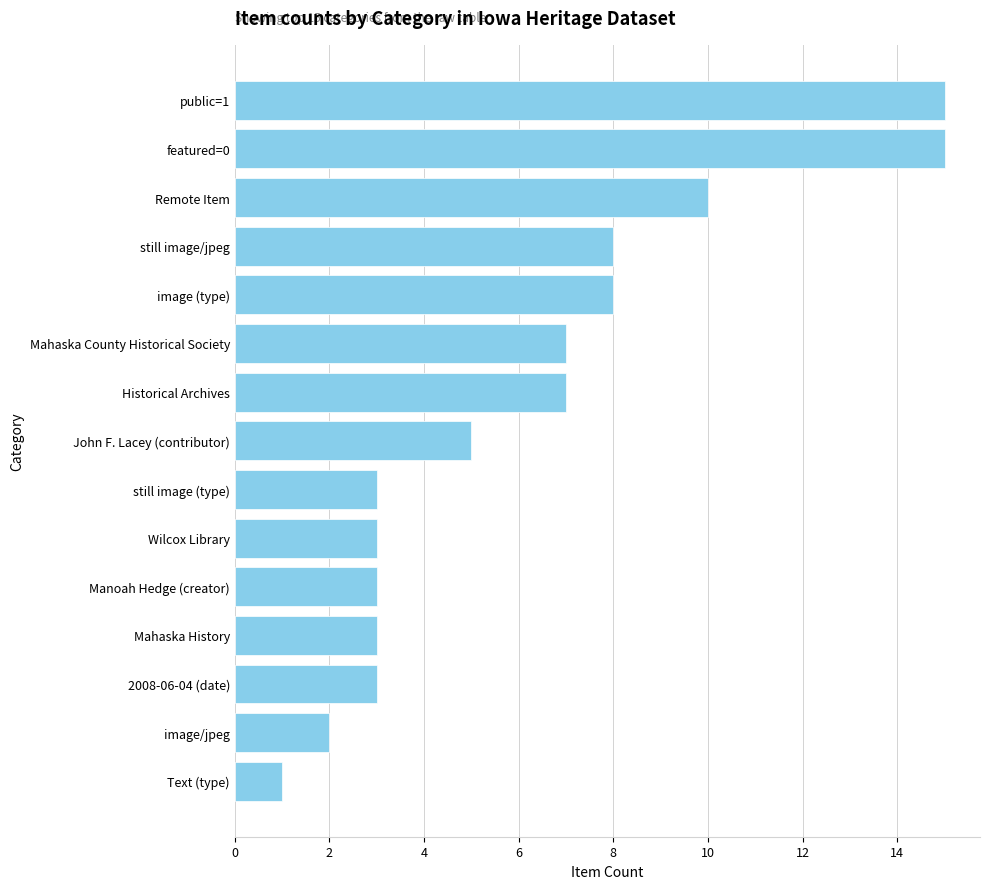

What is the difference between the second highest and second lowest values?

13